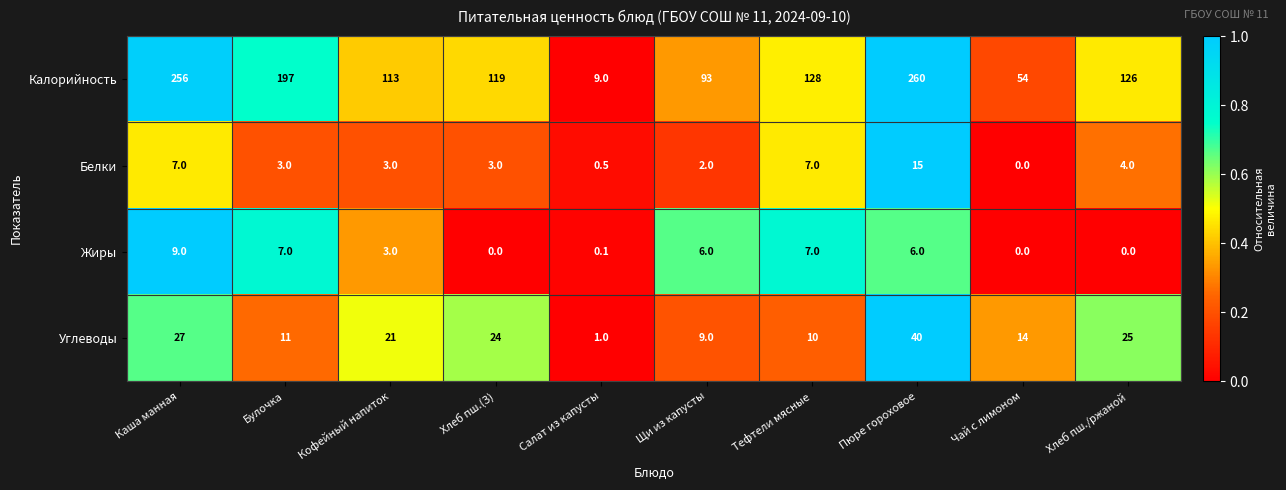

How many data points does each series have?

10